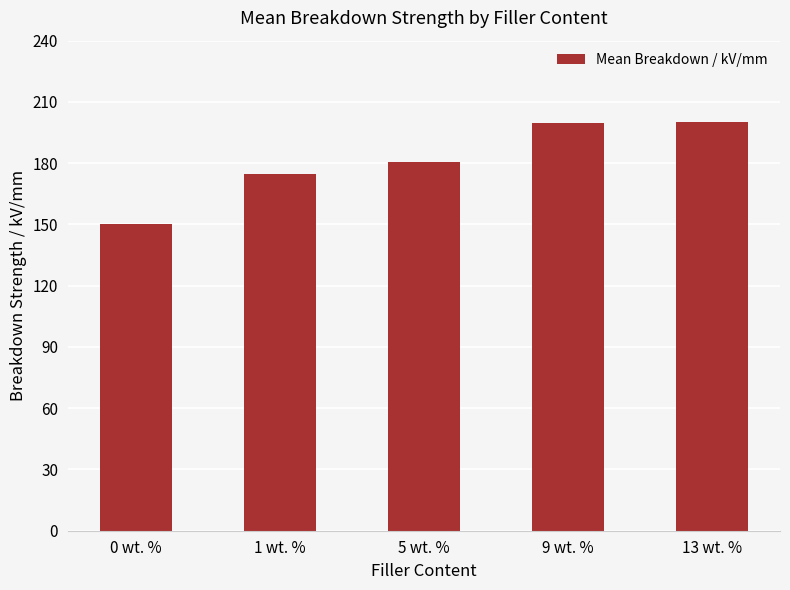

What is the change in value from 0 wt. % to 9 wt. %?

+49.5